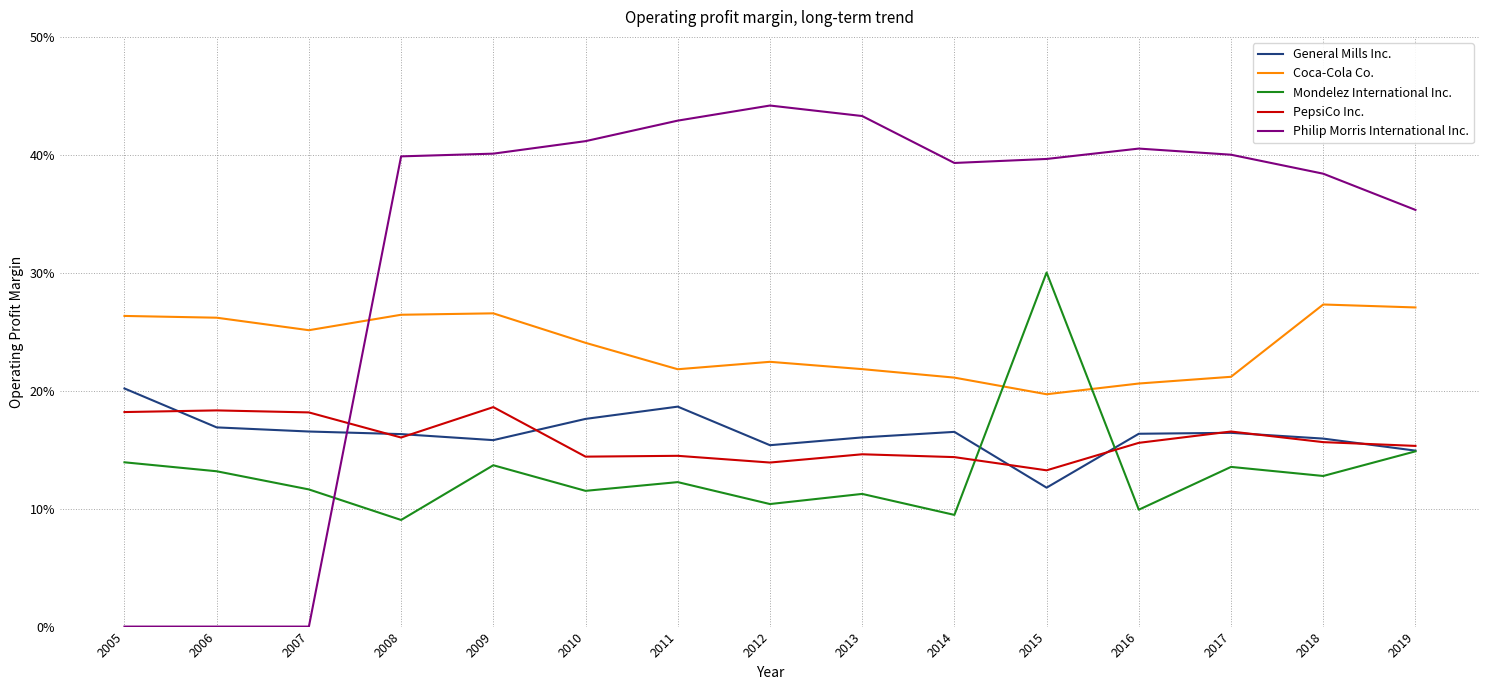

Rank the categories by Mondelez International Inc. value from lowest to highest.

2008, 2014, 2016, 2012, 2013, 2010, 2007, 2011, 2018, 2006, 2017, 2009, 2005, 2019, 2015